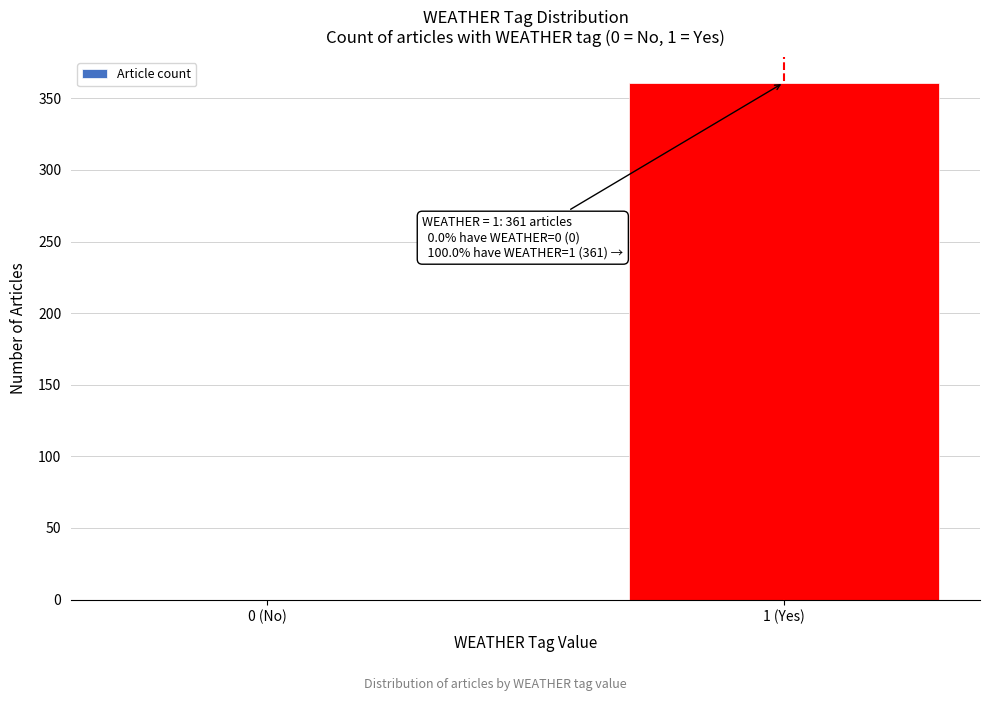

Reading left to right, extract all data points from this chart.

0 (No)=0	1 (Yes)=361